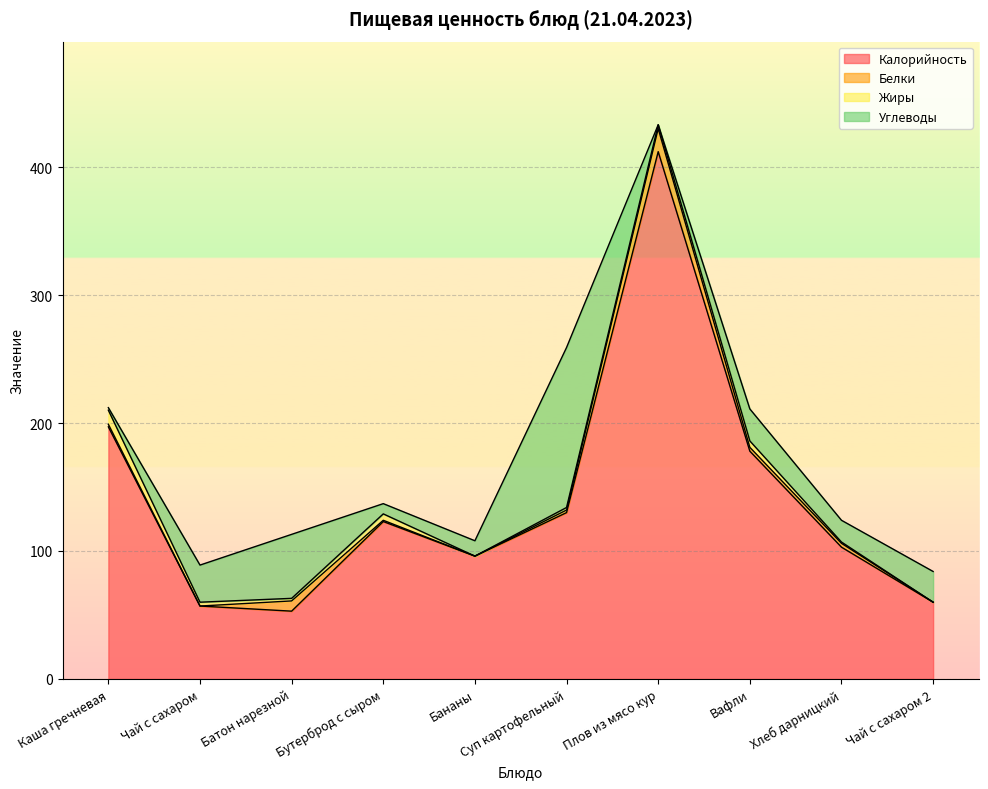

What is the difference between the maximum and minimum values in the Жиры series?

11